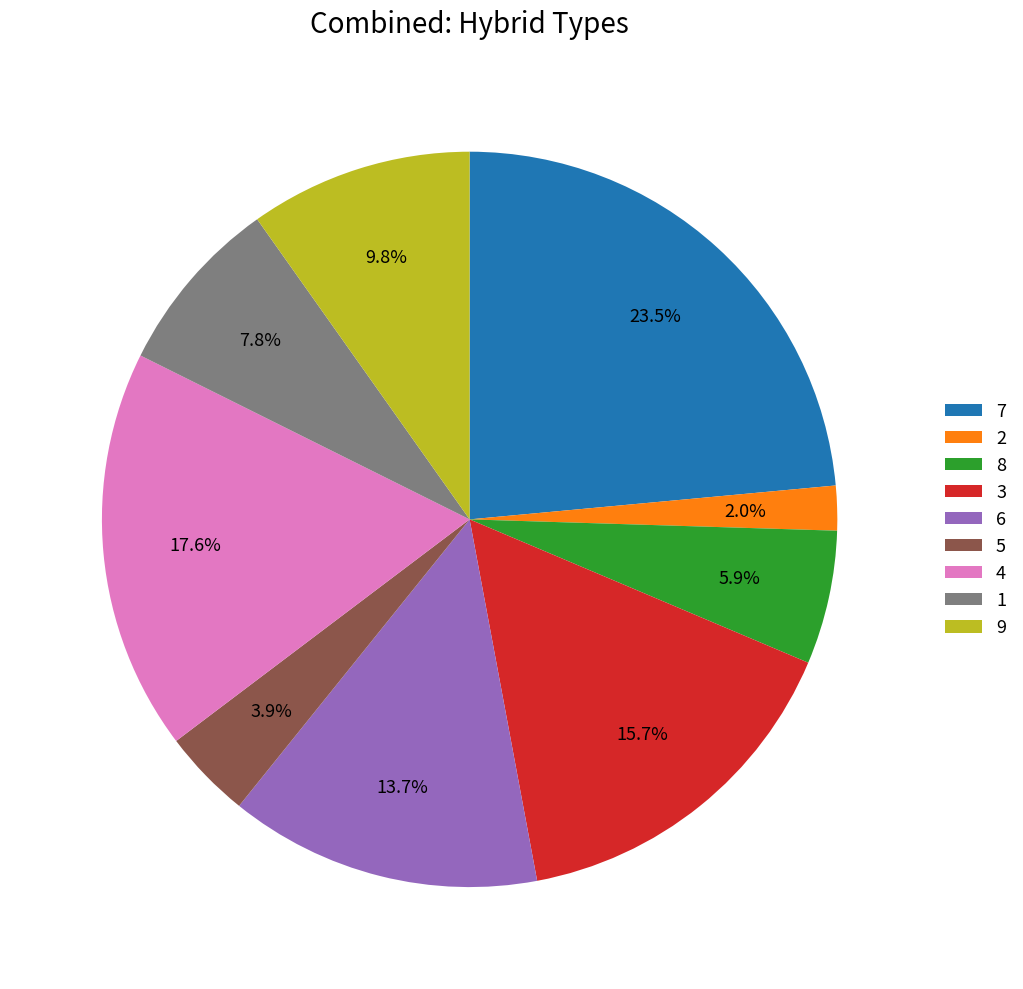

Count the number of slices in the pie.

9